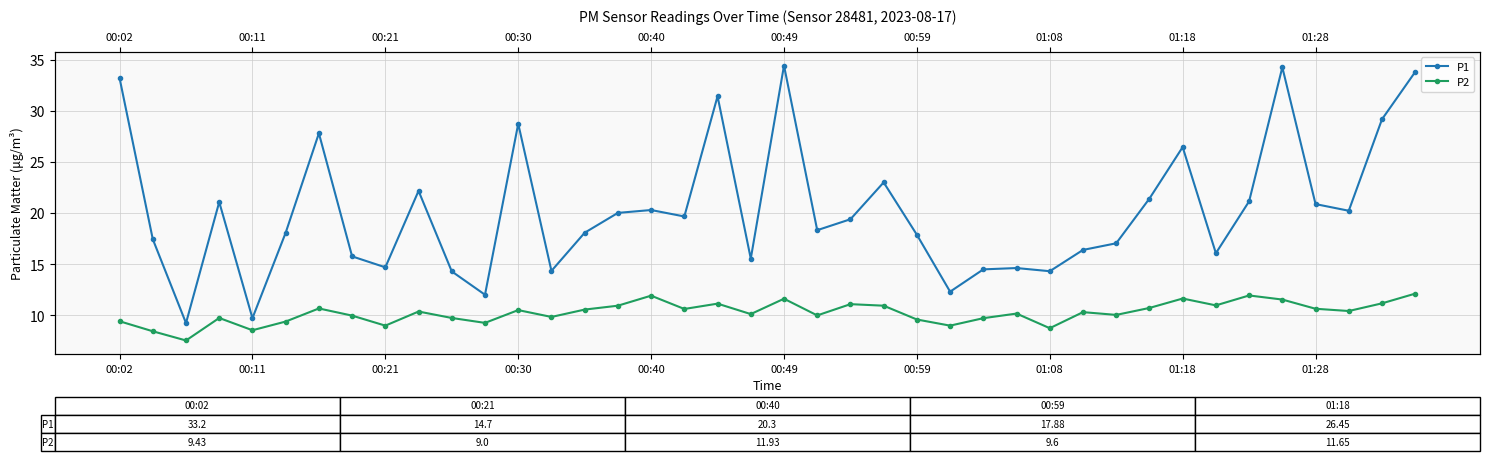

How many distinct data groups are displayed?

2